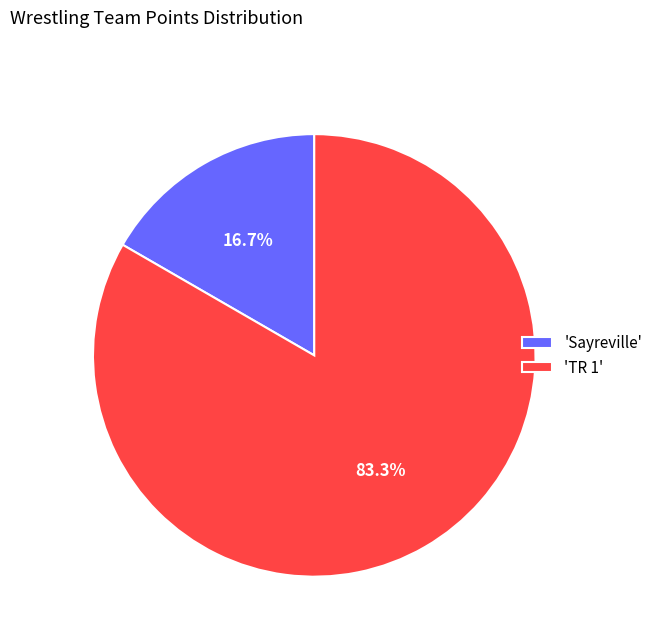

What percentage do 'Sayreville' and 'TR 1' together represent?

100.0%